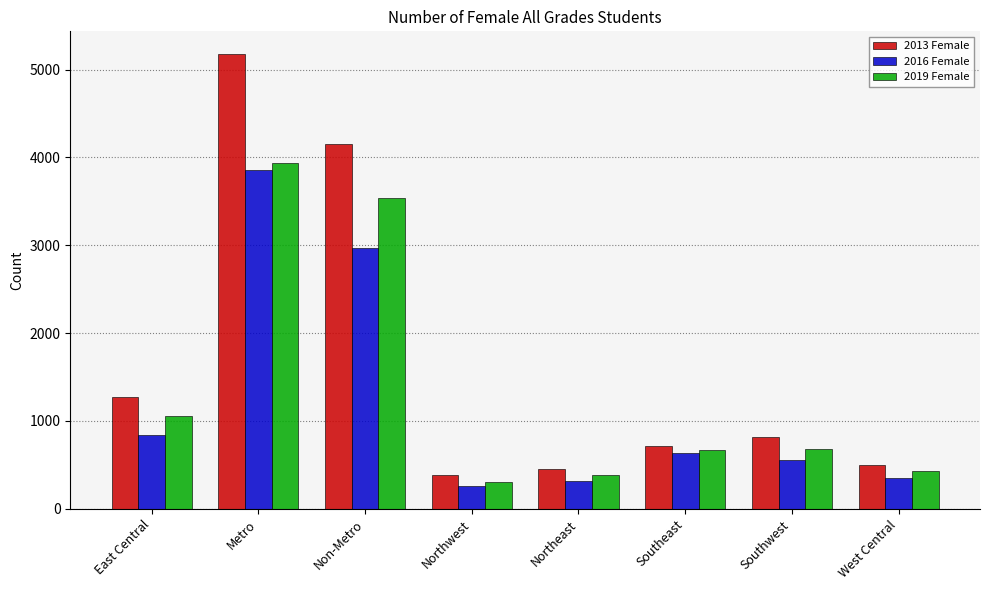

What is the maximum value shown in the chart?

5176